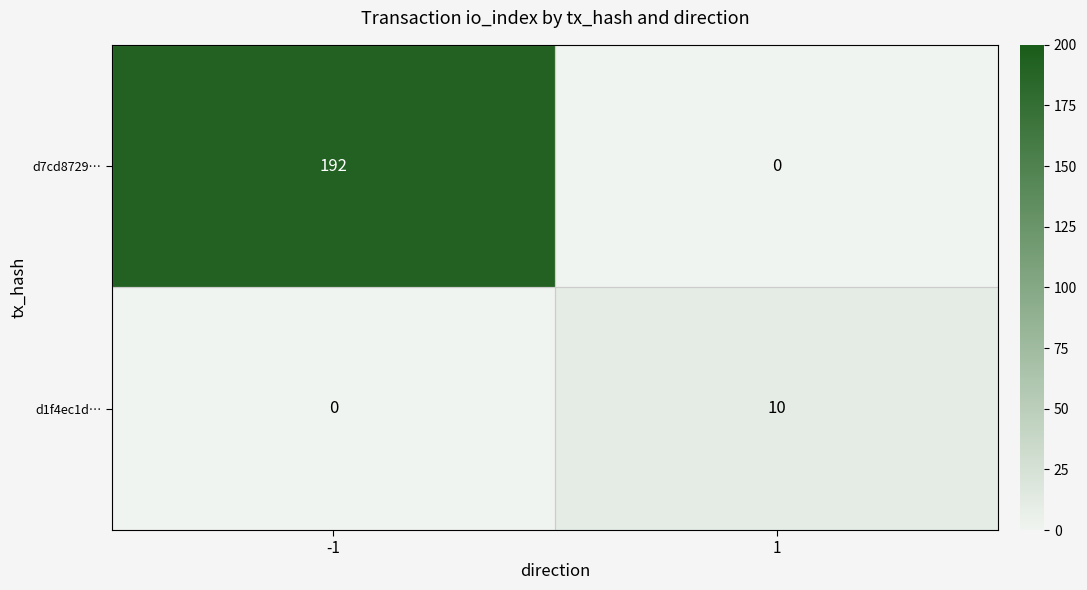

The d7cd8729… series shows 119 at 1. True or false?

False